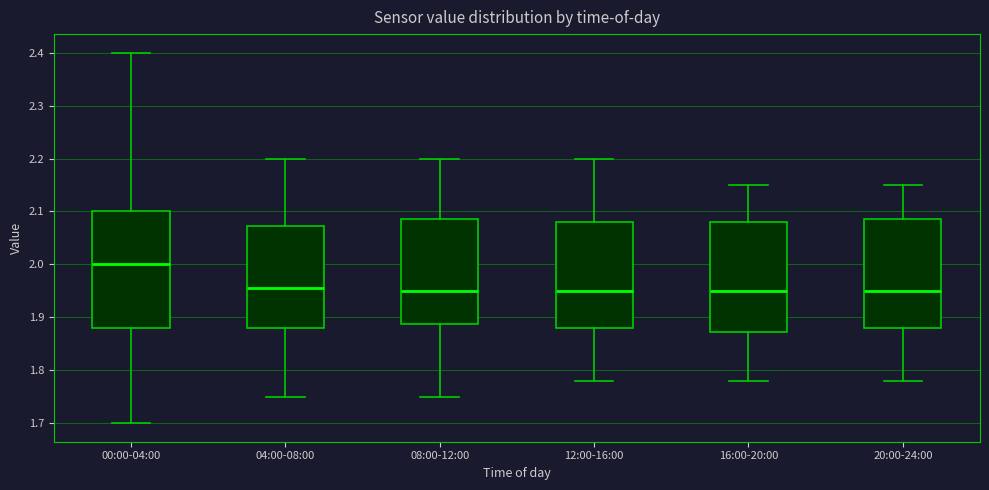

Reading left to right, transcribe this box plot: for each box, give where its median line is, the range the box spans, and where its two whiskers end, as read against the y-axis. The values are not printed on the chart, so give them approximately, as read against the axis.

00:00-04:00: median 2.00, box 1.88 to 2.10, whiskers 1.70 to 2.40
04:00-08:00: median 1.96, box 1.88 to 2.07, whiskers 1.75 to 2.20
08:00-12:00: median 1.95, box 1.89 to 2.09, whiskers 1.75 to 2.20
12:00-16:00: median 1.95, box 1.88 to 2.08, whiskers 1.78 to 2.20
16:00-20:00: median 1.95, box 1.87 to 2.08, whiskers 1.78 to 2.15
20:00-24:00: median 1.95, box 1.88 to 2.09, whiskers 1.78 to 2.15